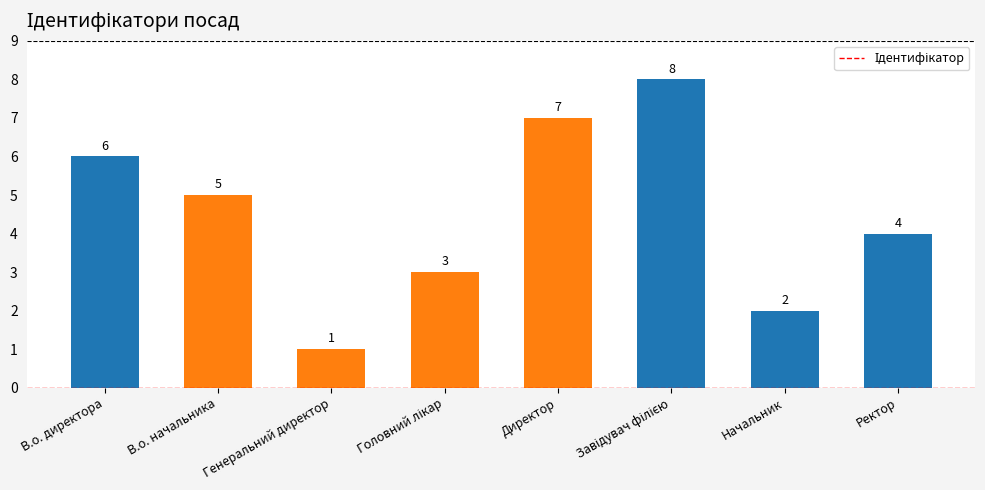

Are the bars grouped side by side (vs. stacked)?

No